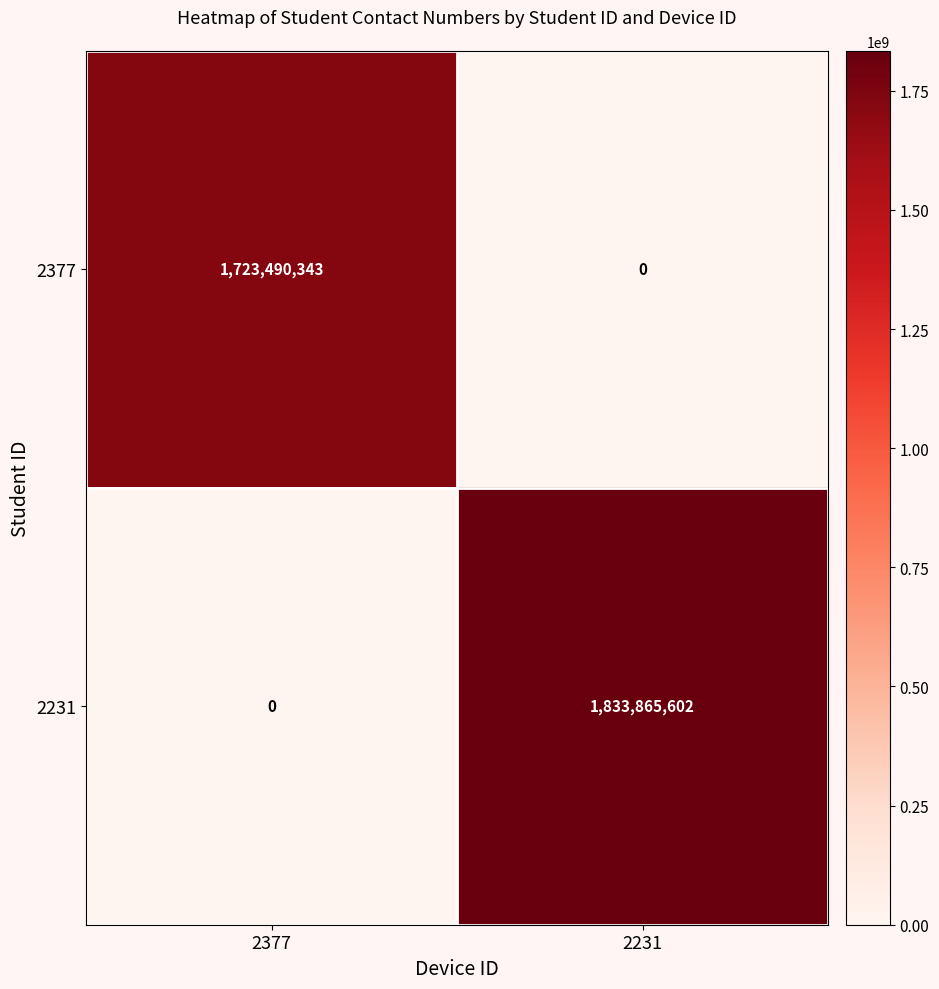

Where is 2377 nearest to the value 861745171?

2231